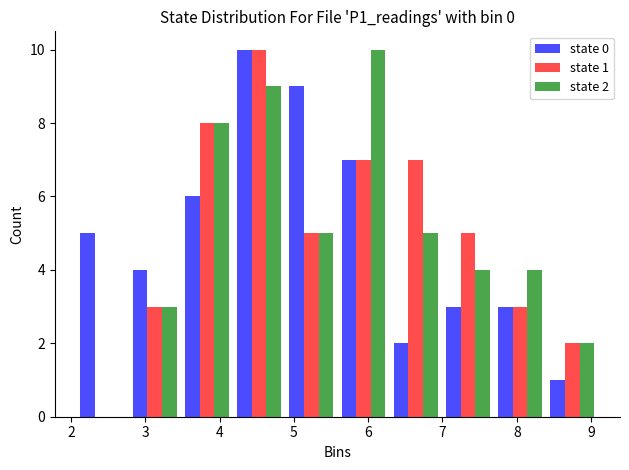

In the state 0 series, which range on the x-axis has the tallest bar?

4.2 to 4.9